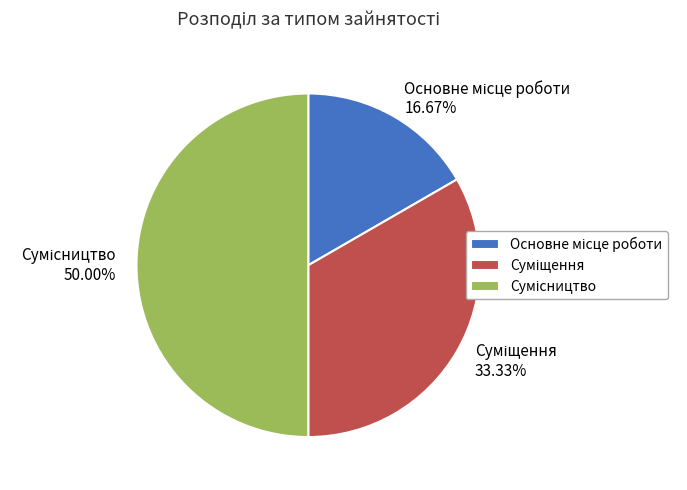

How many segments does this pie chart have?

3